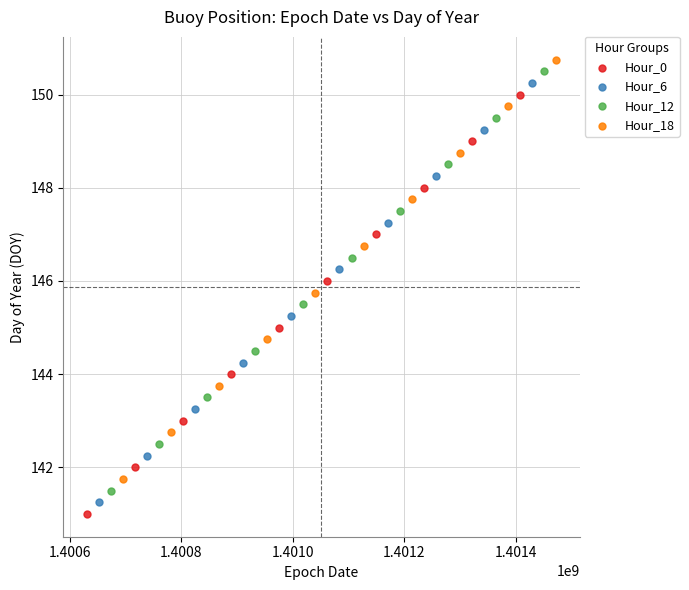

What are all the series names shown in the legend?

Hour_0, Hour_6, Hour_12, Hour_18